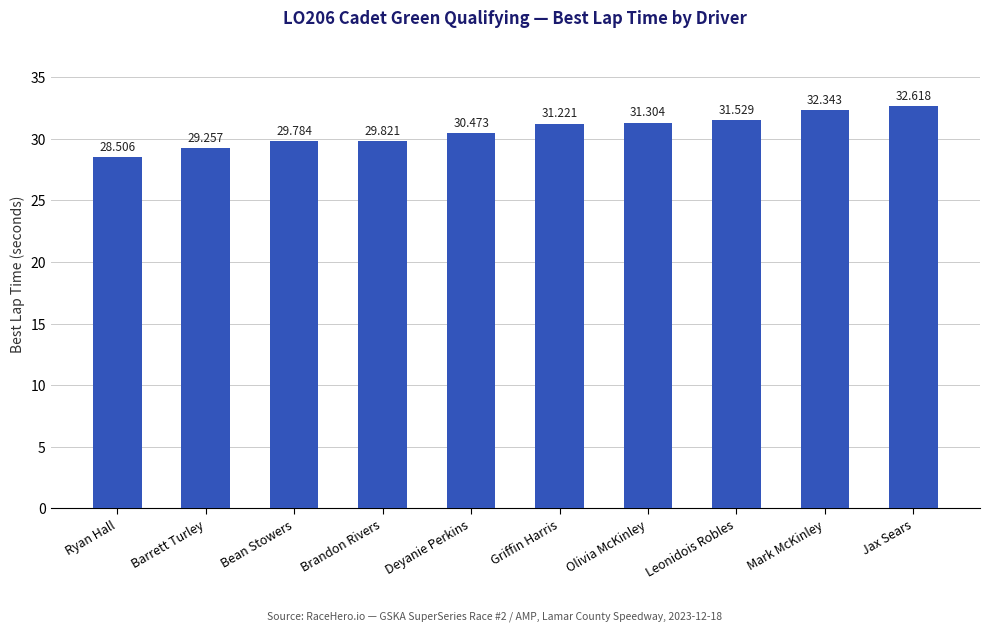

Reading right to left, list all the values displayed in this chart.

Jax Sears=32.6	Mark McKinley=32.3	Leonidois Robles=31.5	Olivia McKinley=31.3	Griffin Harris=31.2	Deyanie Perkins=30.5	Brandon Rivers=29.8	Bean Stowers=29.8	Barrett Turley=29.3	Ryan Hall=28.5